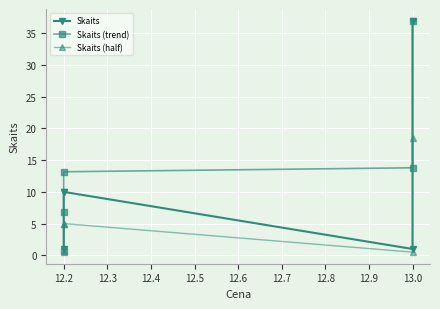

True or false: Skaits and Skaits (half) cross at least once.

False